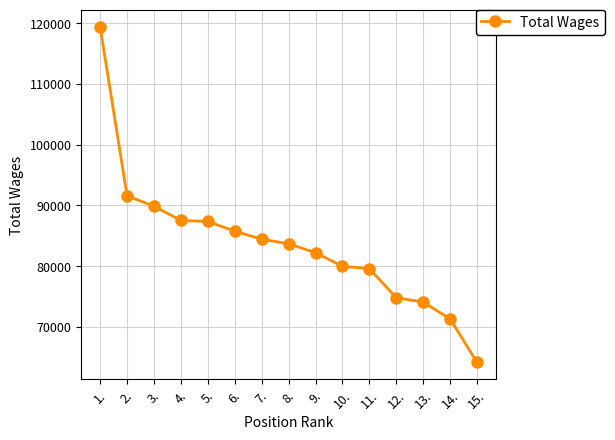

Between 10. and 2., which is larger?

2.